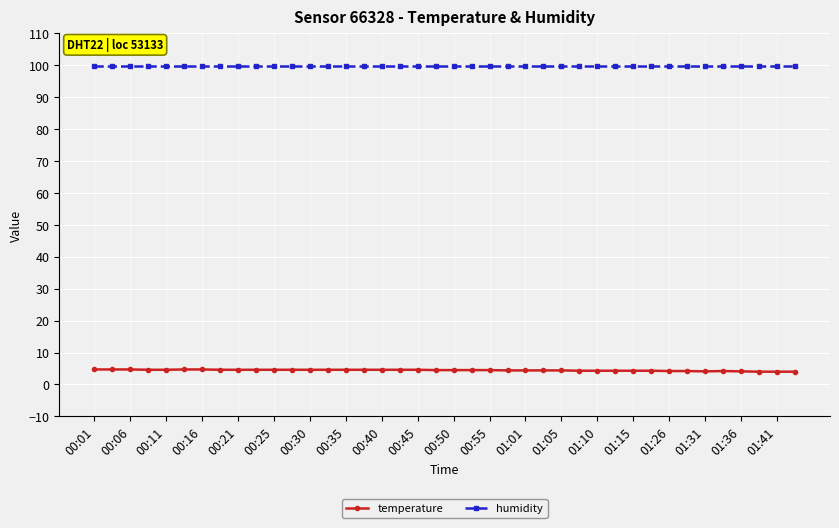

True or false: temperature and humidity cross at least once.

False